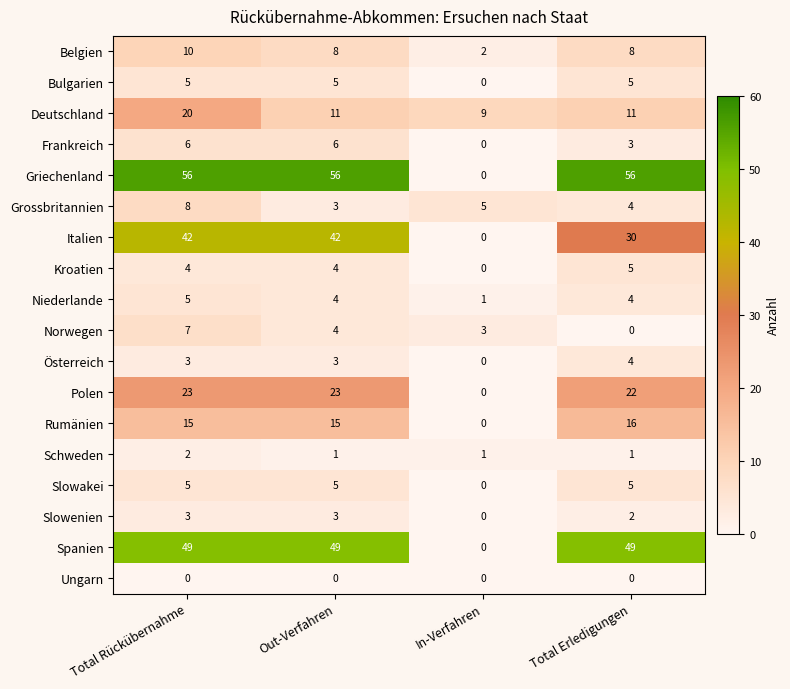

Is it true that Ungarn equals 0 at Total Rückübernahme?

True